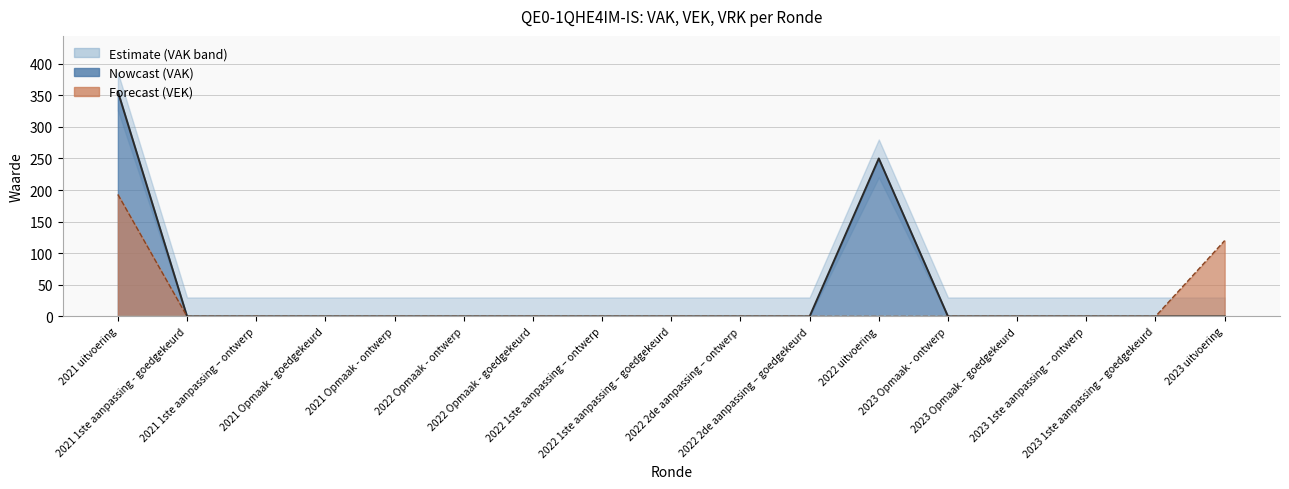

Reading right to left, list all the values displayed in this chart.

VAK: 2023 uitvoering=0	2023 1ste aanpassing – goedgekeurd=0	2023 1ste aanpassing – ontwerp=0	2023 Opmaak – goedgekeurd=0	2023 Opmaak - ontwerp=0	2022 uitvoering=250	2022 2de aanpassing – goedgekeurd=0	2022 2de aanpassing – ontwerp=0	2022 1ste aanpassing – goedgekeurd=0	2022 1ste aanpassing – ontwerp=0	2022 Opmaak - goedgekeurd=0	2022 Opmaak - ontwerp=0	2021 Opmaak - ontwerp=0	2021 Opmaak - goedgekeurd=0	2021 1ste aanpassing – ontwerp=0	2021 1ste aanpassing - goedgekeurd=0	2021 uitvoering=356
VEK: 2023 uitvoering=120	2023 1ste aanpassing – goedgekeurd=0	2023 1ste aanpassing – ontwerp=0	2023 Opmaak – goedgekeurd=0	2023 Opmaak - ontwerp=0	2022 uitvoering=0	2022 2de aanpassing – goedgekeurd=0	2022 2de aanpassing – ontwerp=0	2022 1ste aanpassing – goedgekeurd=0	2022 1ste aanpassing – ontwerp=0	2022 Opmaak - goedgekeurd=0	2022 Opmaak - ontwerp=0	2021 Opmaak - ontwerp=0	2021 Opmaak - goedgekeurd=0	2021 1ste aanpassing – ontwerp=0	2021 1ste aanpassing - goedgekeurd=0	2021 uitvoering=193